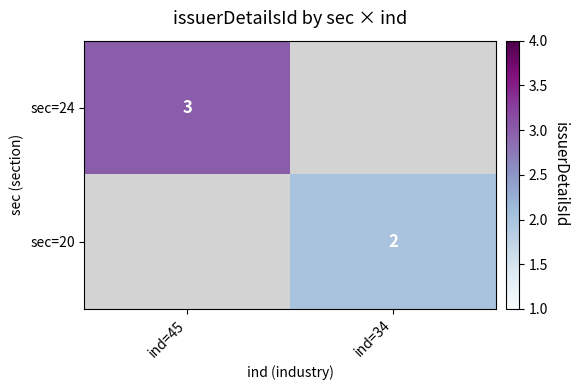

Which category has the highest value across all series?

ind=45